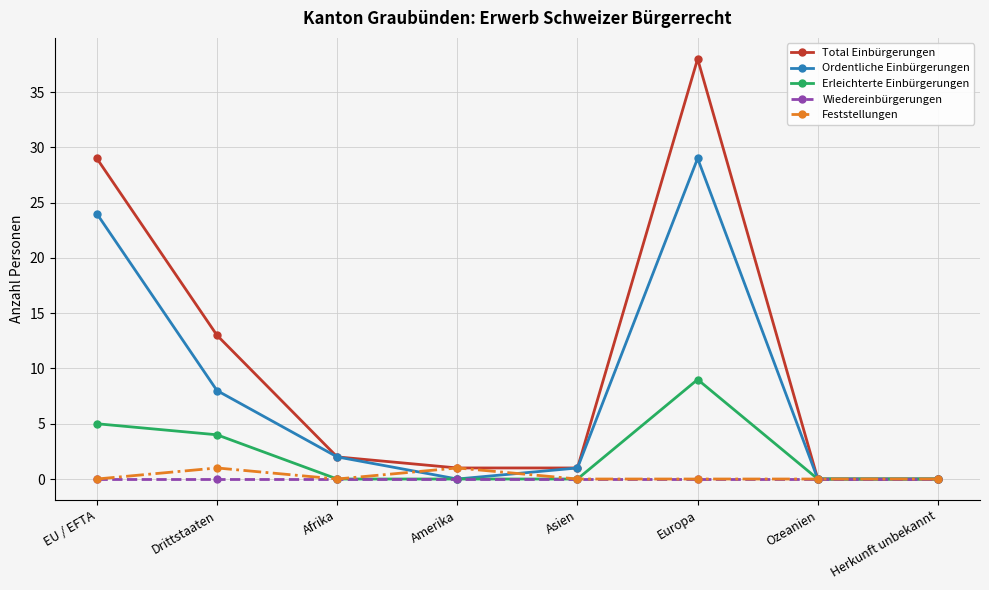

What position from the left is Herkunft unbekannt?

8